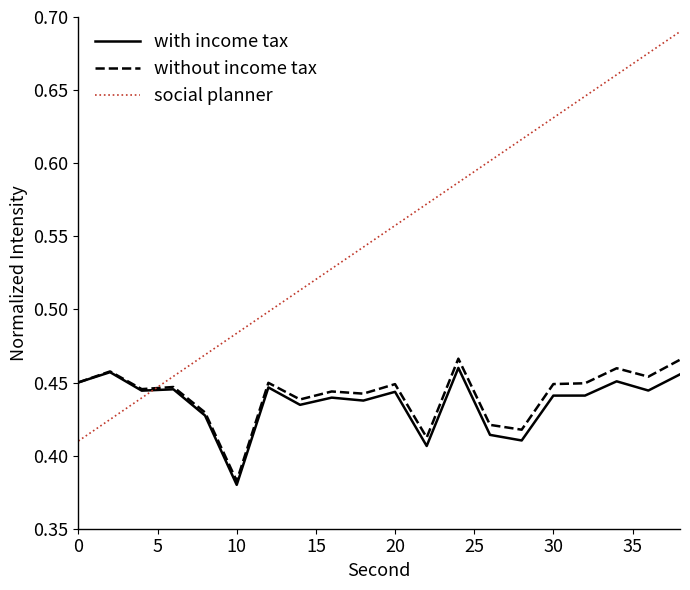

What is the sum of all without income tax values?

8.8